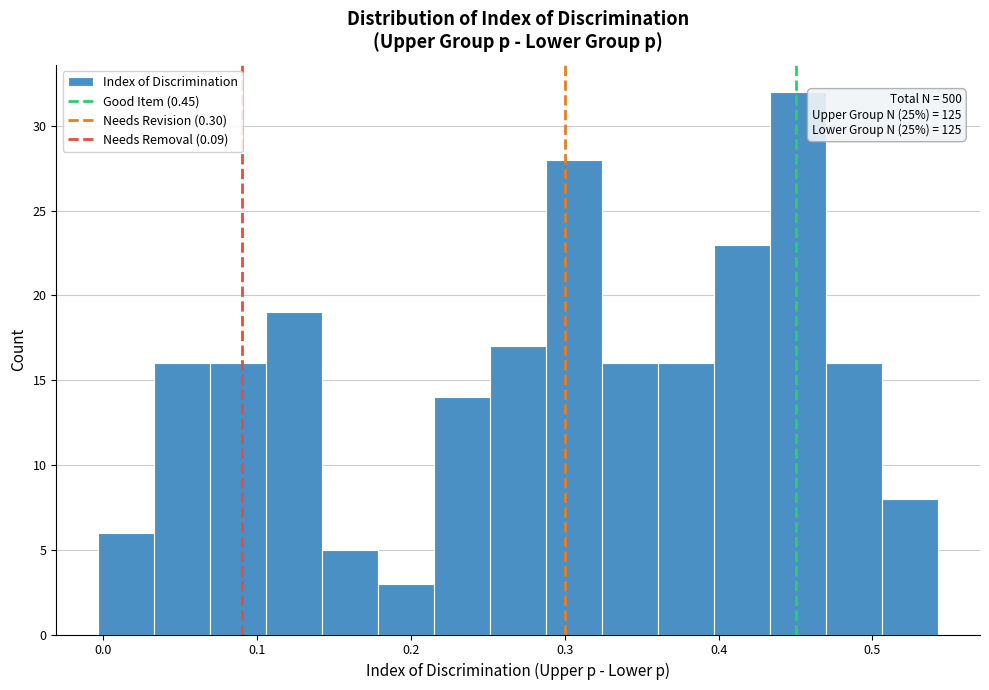

Around what value on the x-axis is the tallest bar? Give the approximate position of its centre, as read against the axis.

0.45